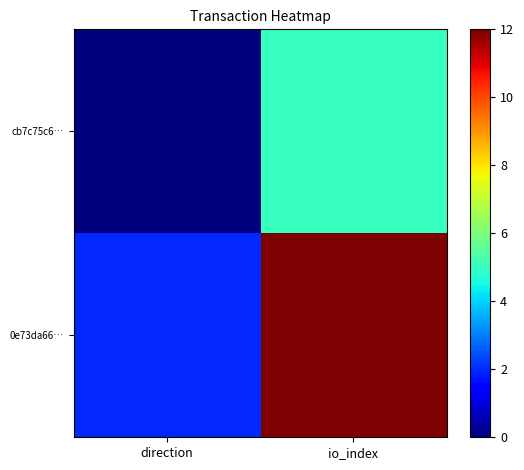

Which label corresponds to the smallest value in the chart?

direction